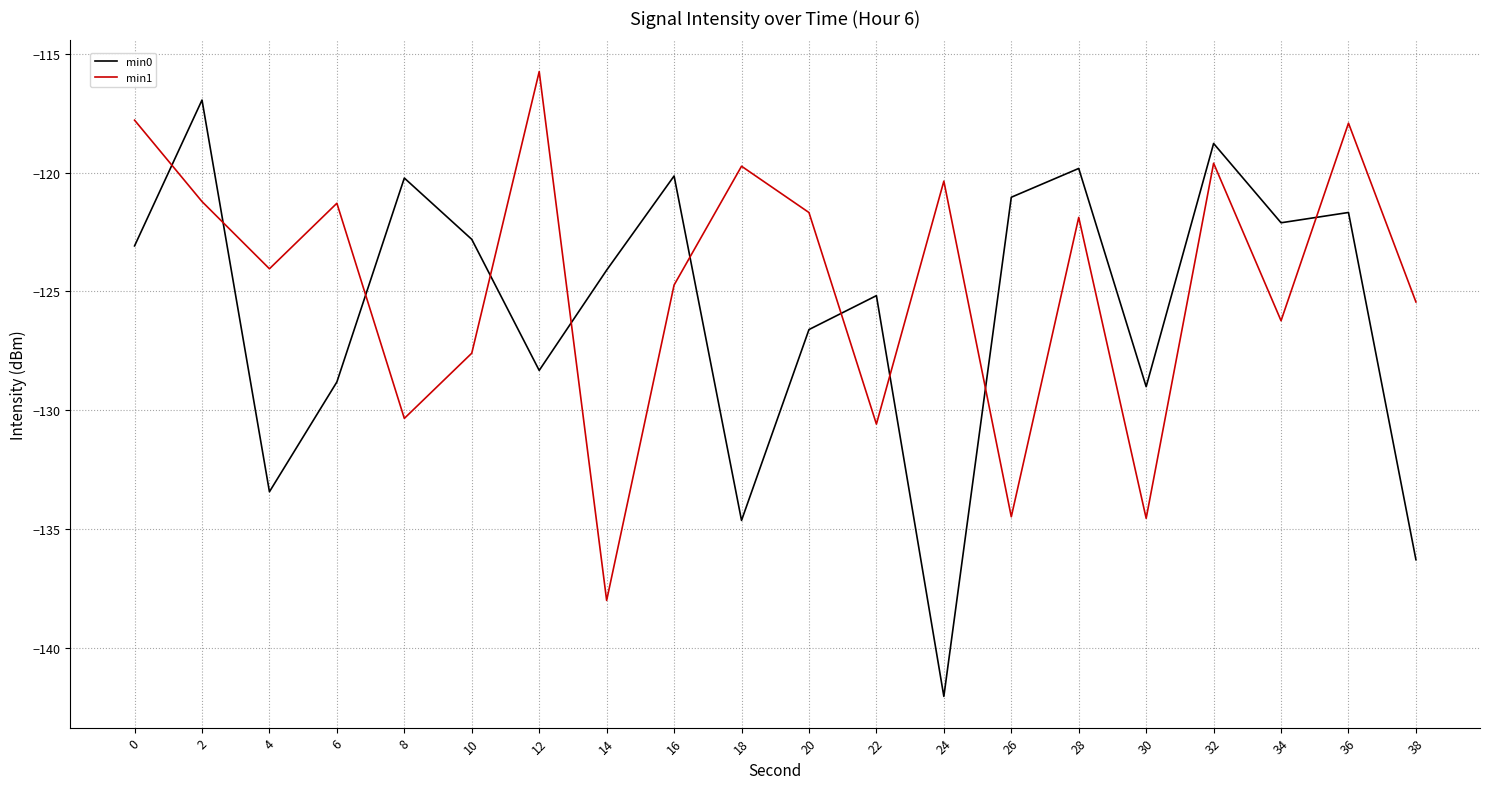

True or false: min1 has a value of -125.4 at 38.

True